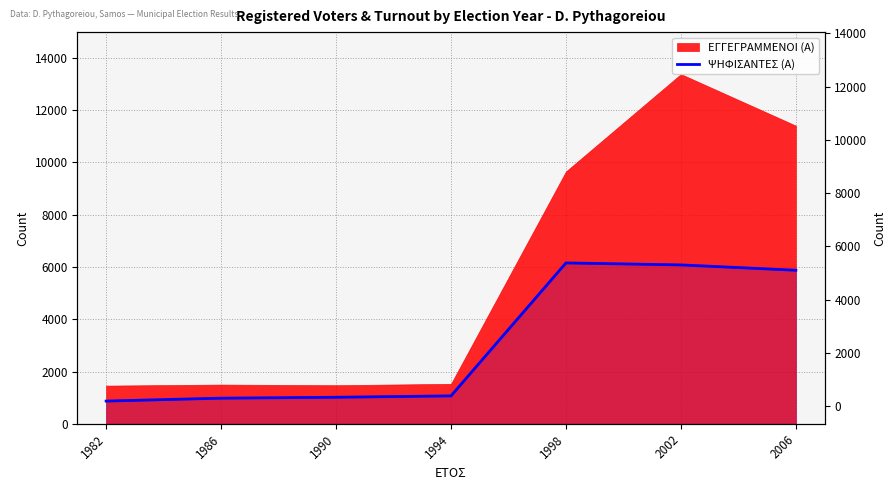

How many categories are shown in the chart?

7